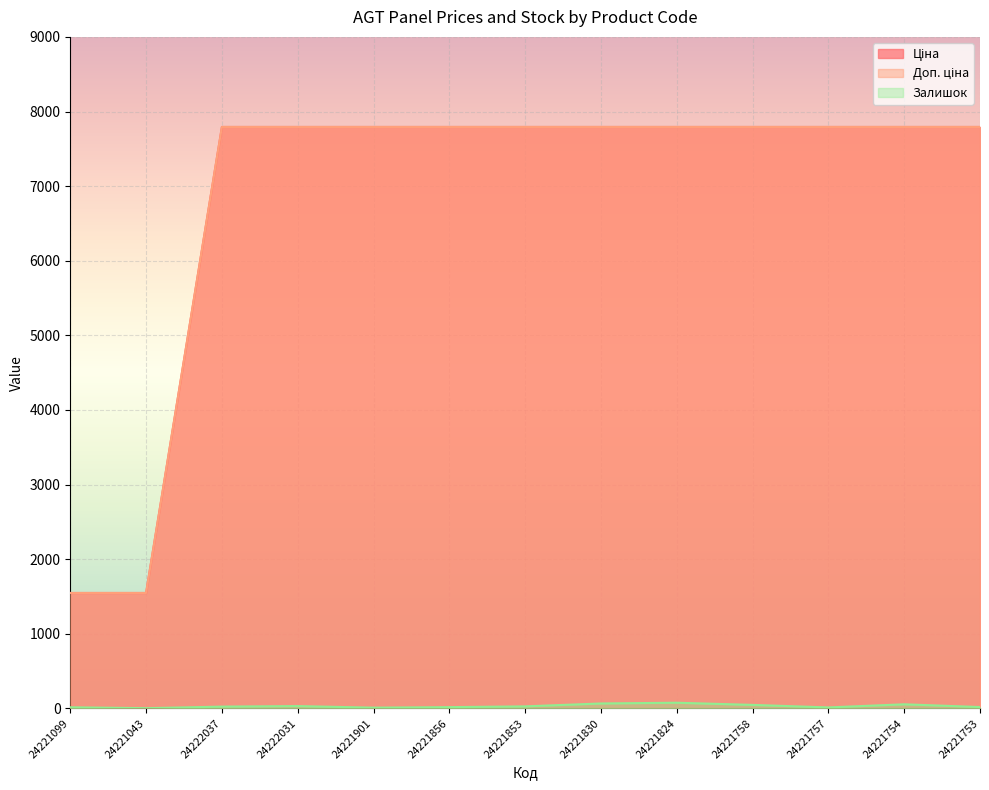

Does the chart display data point markers on the line(s)?

No